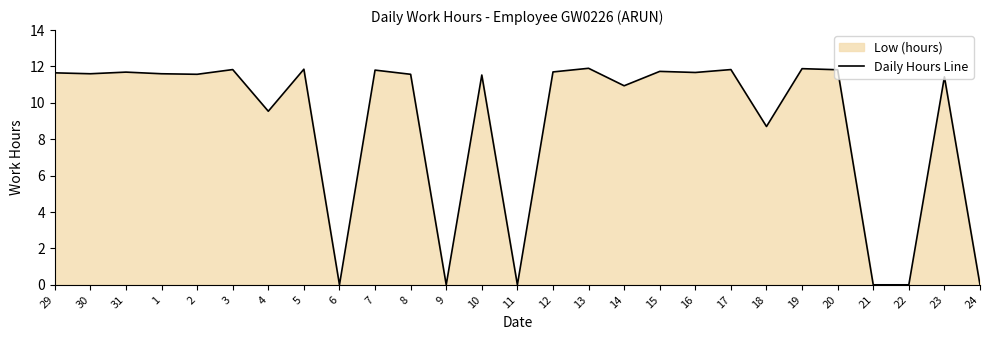

Does the chart display data point markers on the line(s)?

No